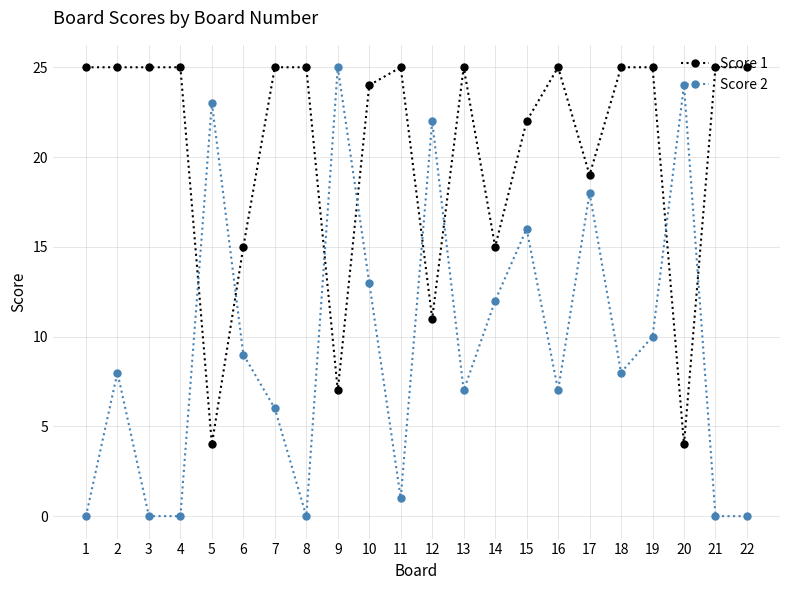

How many intersections are there between Score 1 and Score 2?

8